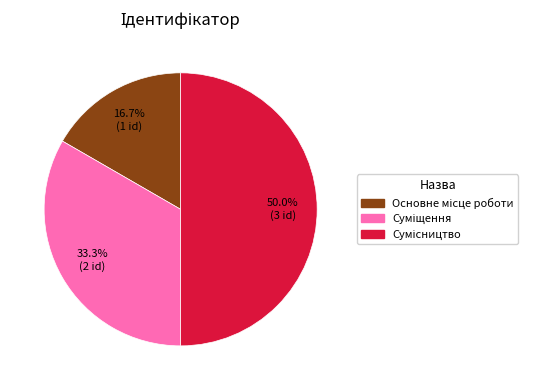

What percentage is the Суміщення slice, to the nearest percent?

33%